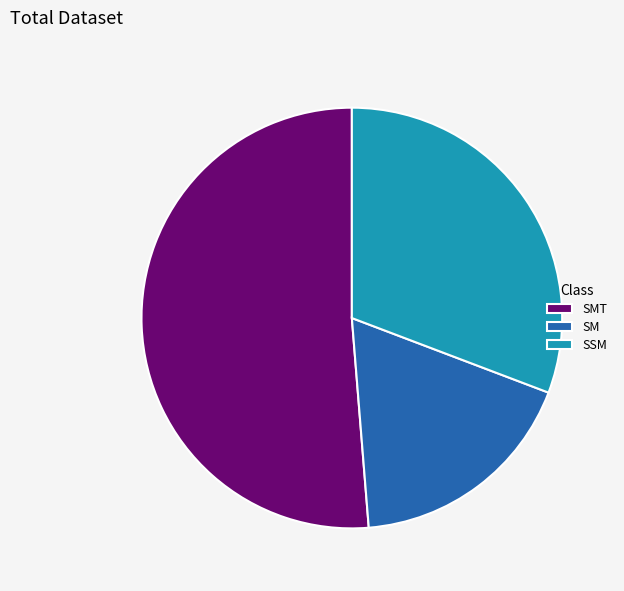

Is there any slice that represents more than half of the pie?

Yes